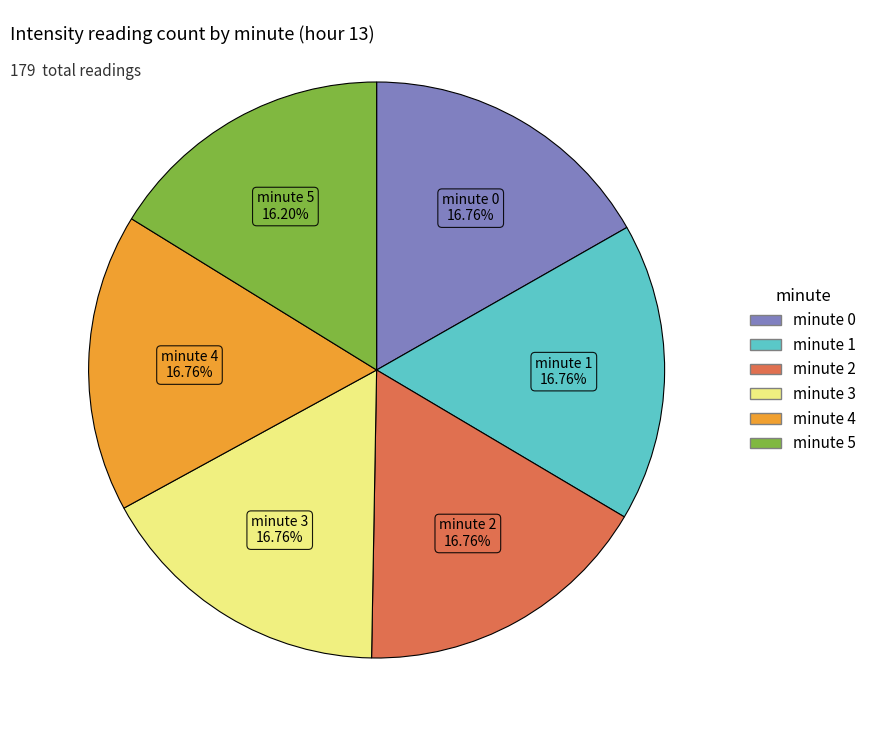

Combined, what portion of the pie is minute 3 and minute 1?

33.5%